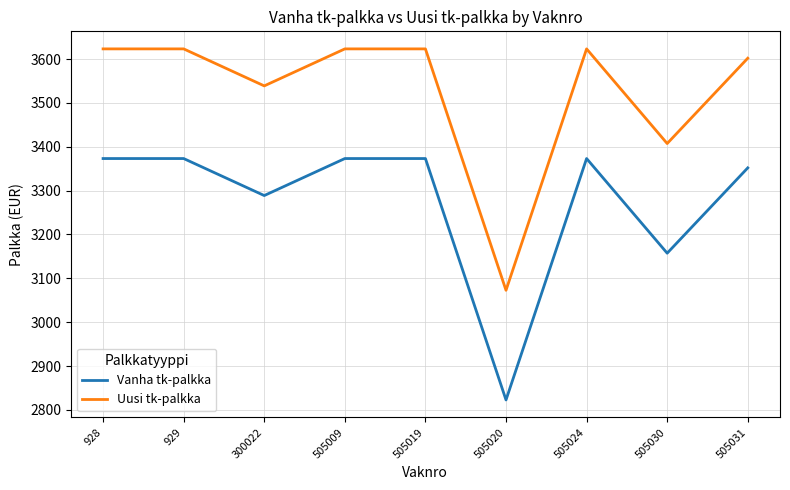

What is the difference between the highest and lowest values at 505009?

250.0